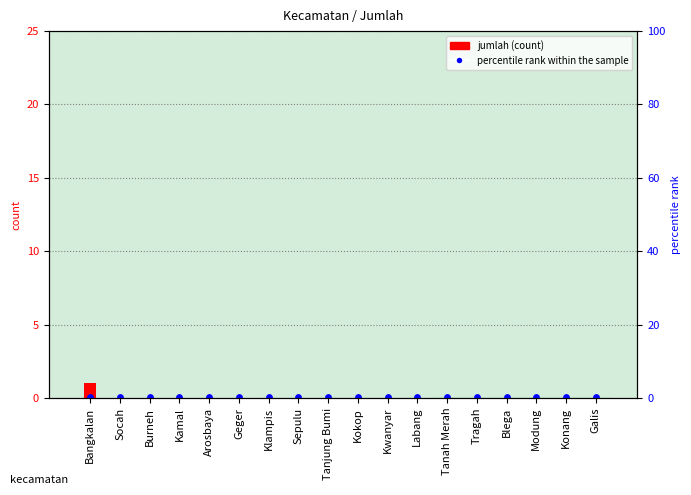

Which series contains the lowest Y value?

jumlah